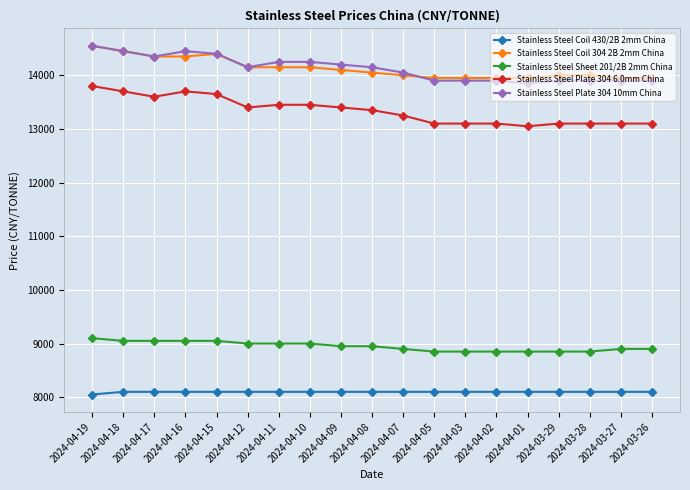

The Stainless Steel Coil 430/2B 2mm China series shows 8100 at 2024-04-17. True or false?

True